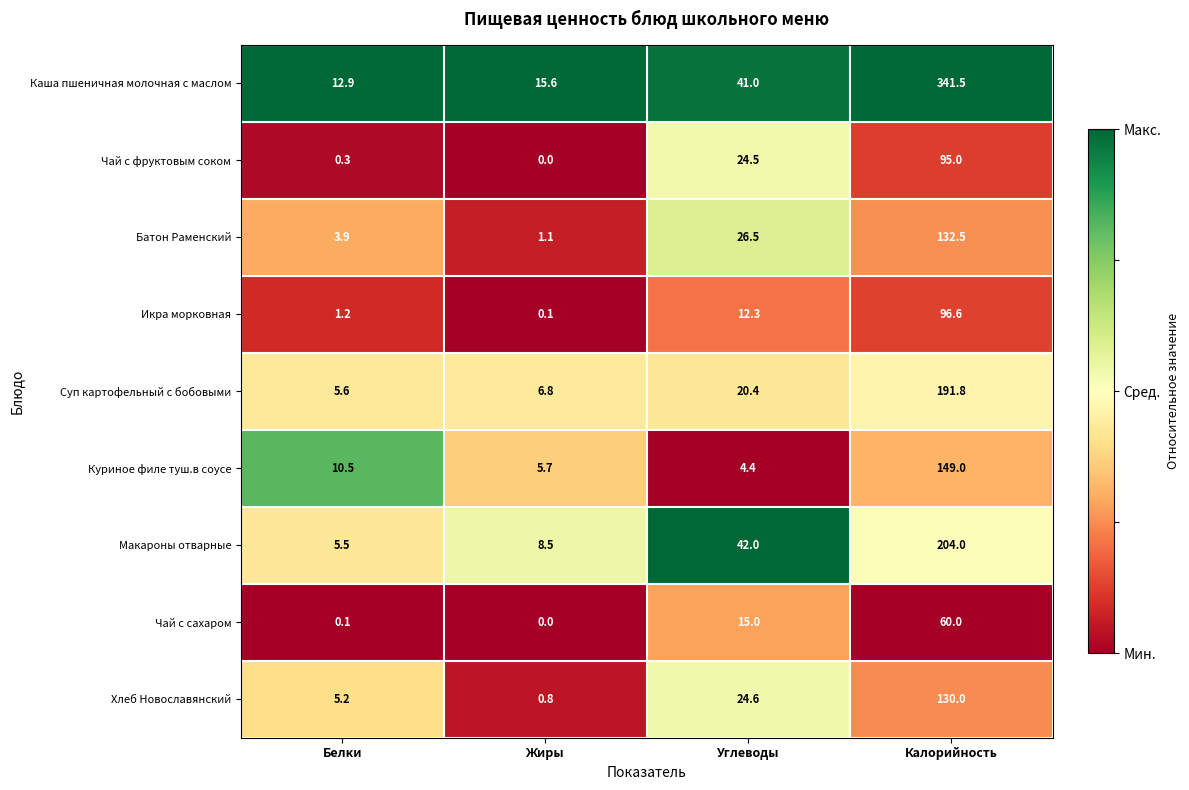

True or false: Суп картофельный с бобовыми has a value of 191.8 at Калорийность.

True